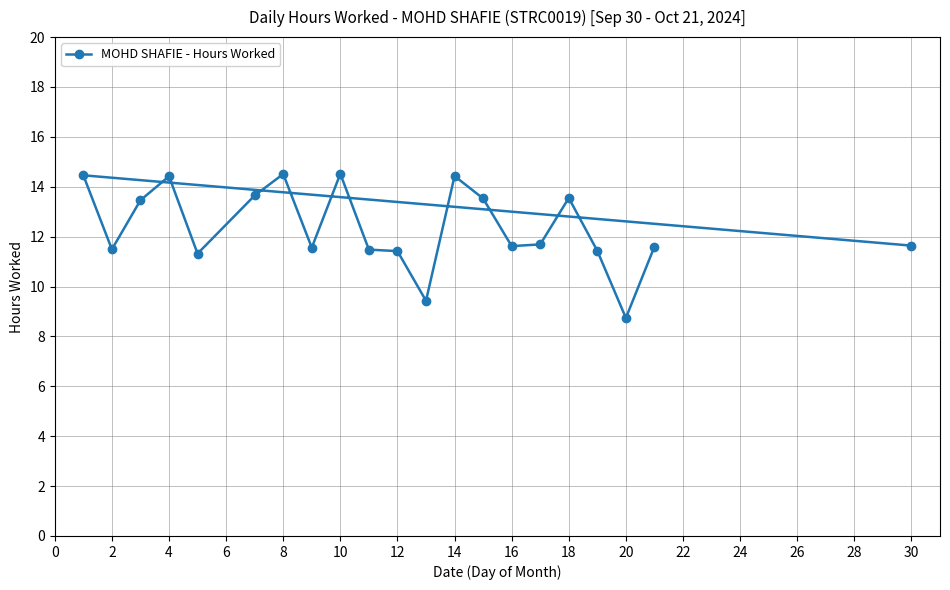

Where is the first local minimum?

2